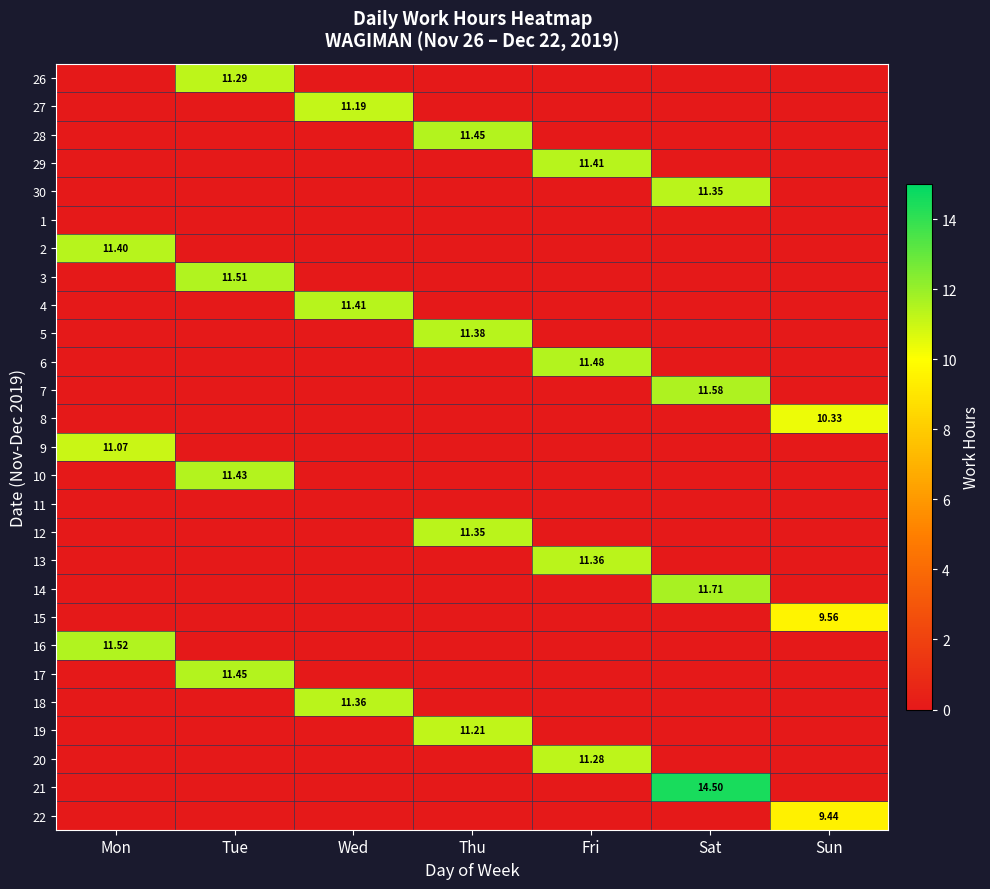

At how many categories does at least one series exceed 8?

7